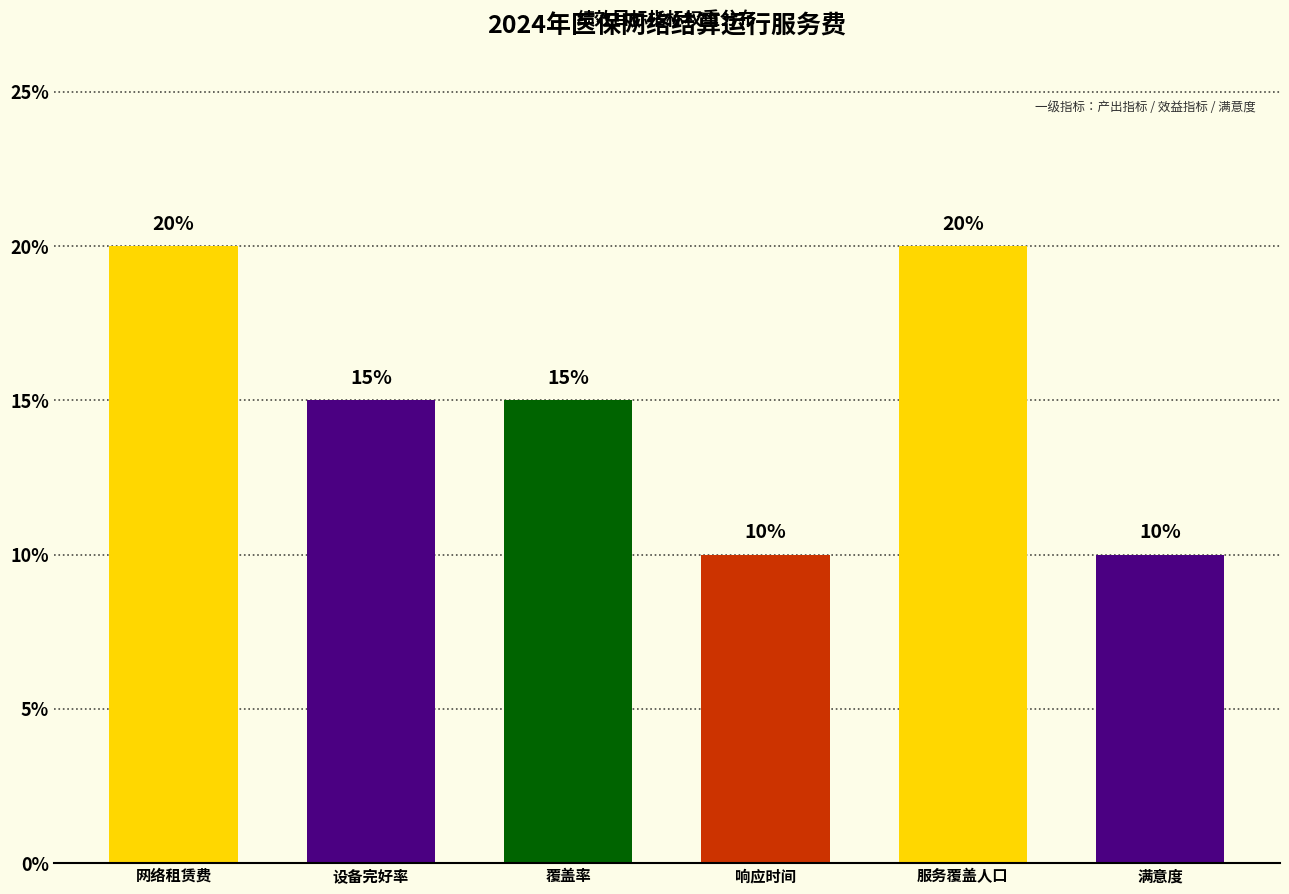

What is the label of the 4th bar from the left?

响应时间